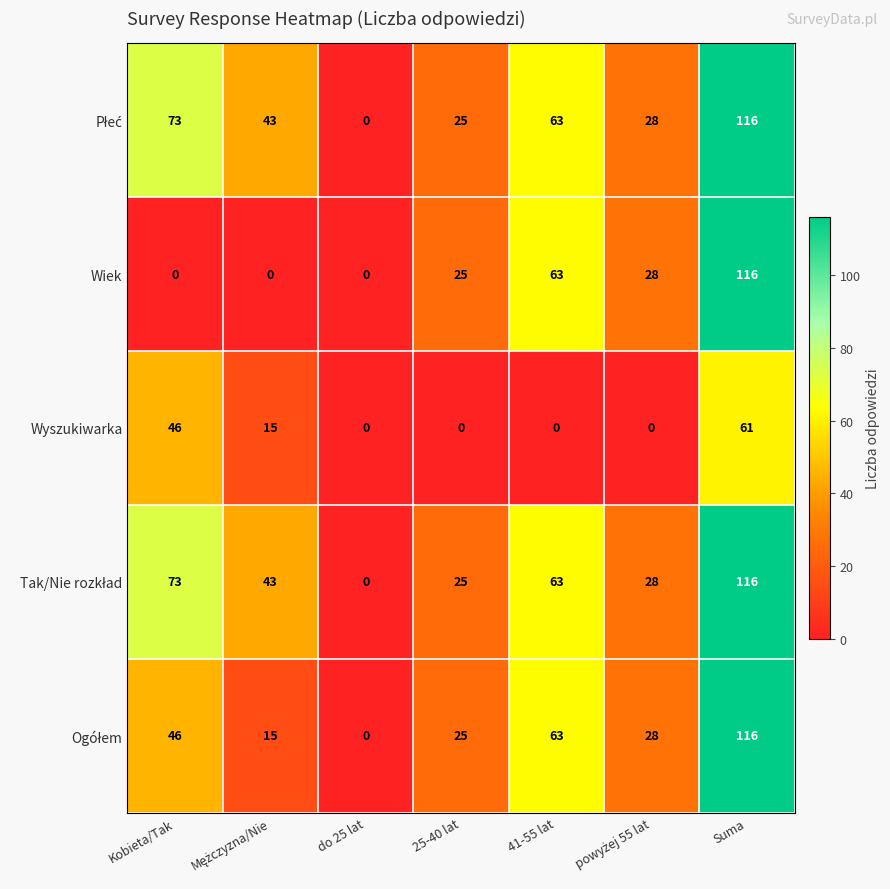

What is the difference between the Wyszukiwarka values at 41-55 lat and Kobieta/Tak?

46